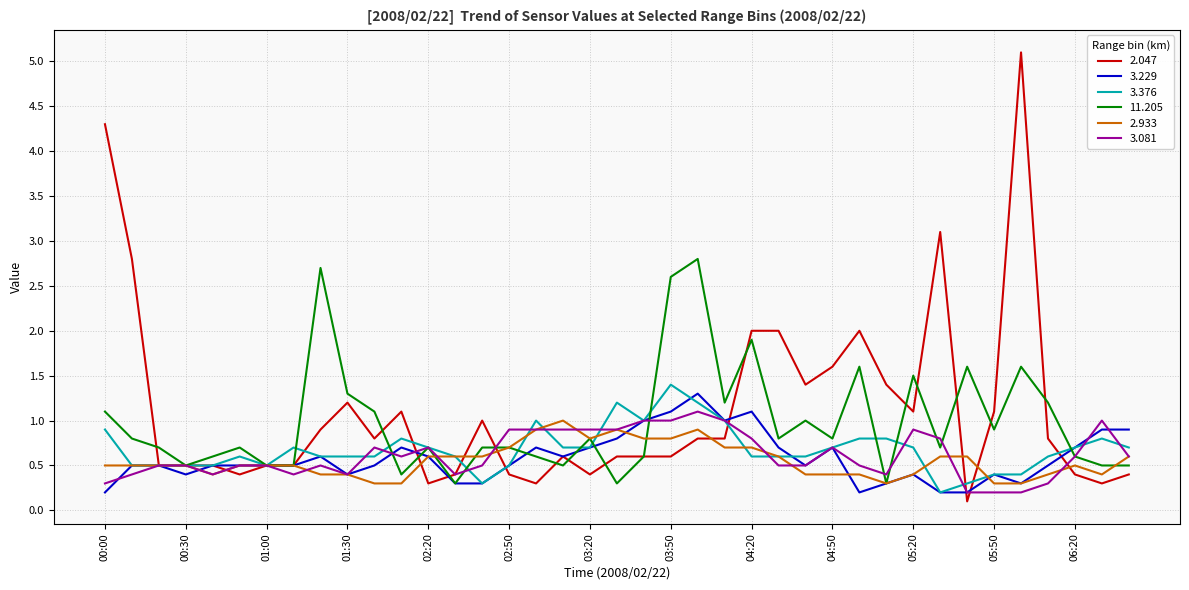

What is the maximum value for 2.047?

5.1